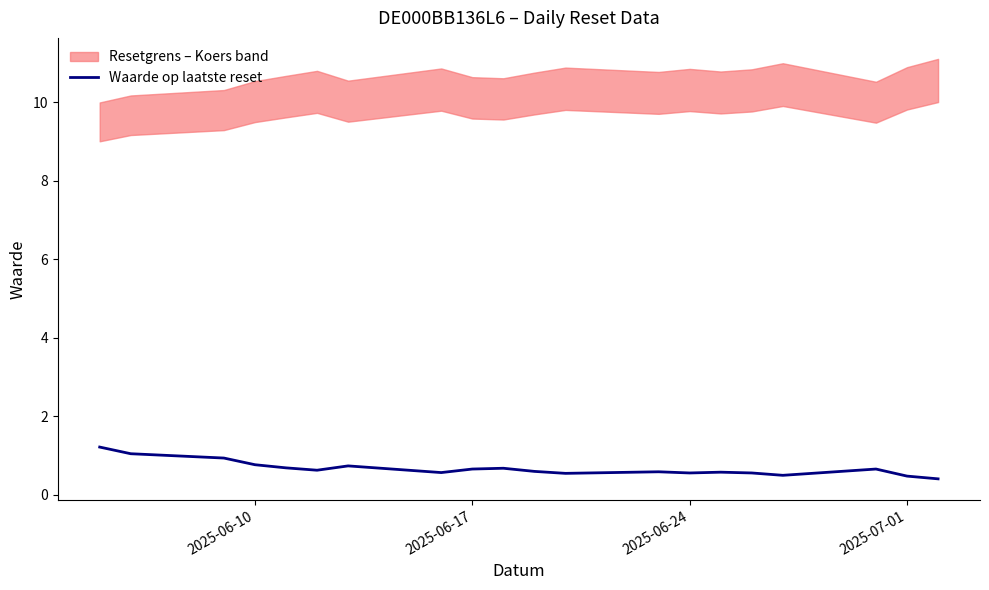

What is the value of the 18th point from the left?

0.7